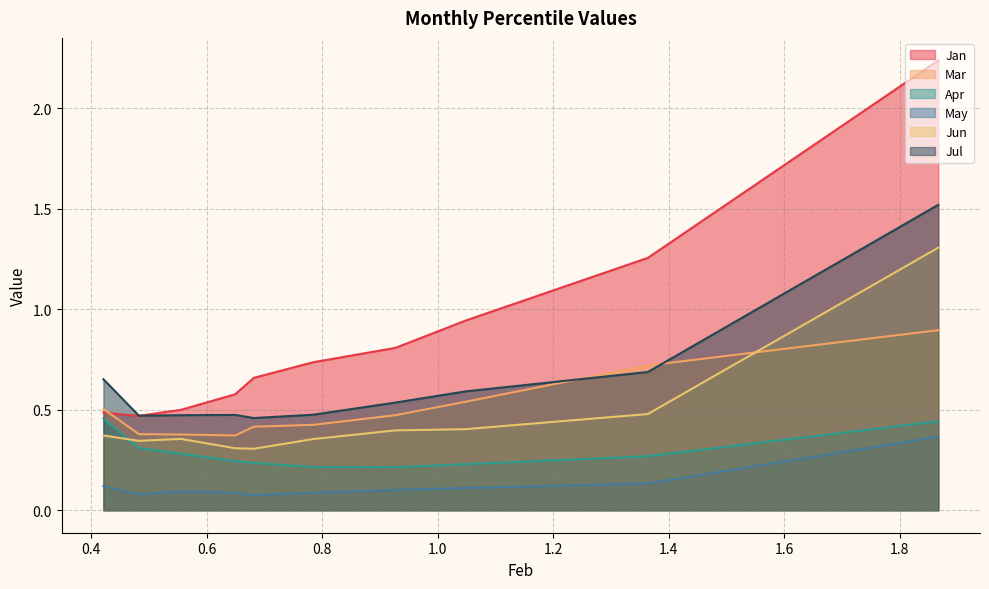

What is the spread (max minus min) of values at pct35?

0.7